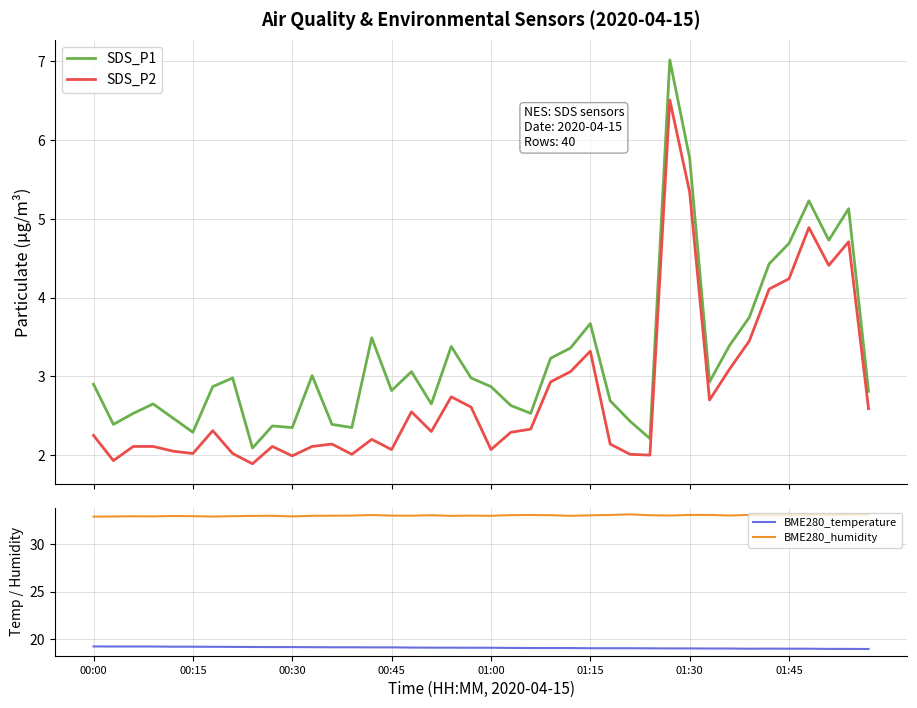

True or false: SDS_P2 and SDS_P1 cross at least once.

False